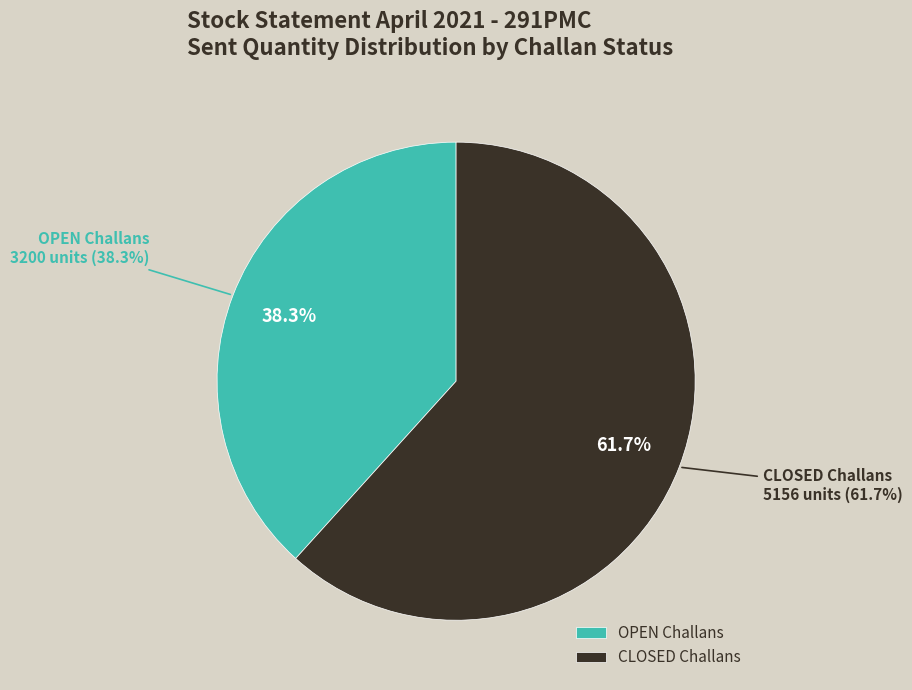

Is it true that OPEN (334) is 8% of the pie?

False